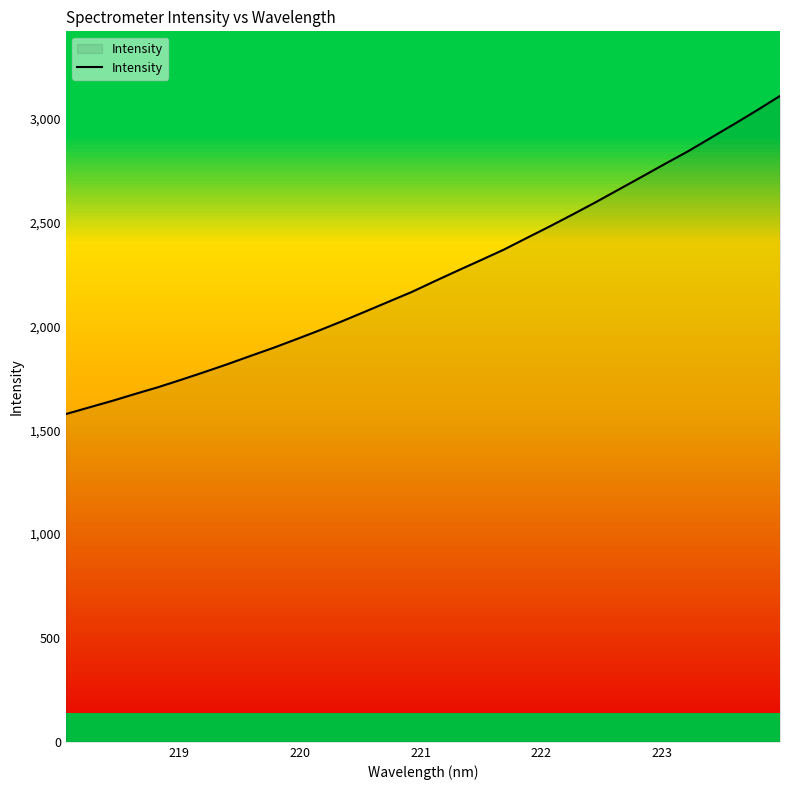

Reading right to left, what are all the values shown in this chart?

3109.7	3040.5	2973.8	2908.4	2843.0	2782.6	2720.8	2659.7	2598.6	2539.6	2481.9	2426.1	2369.6	2318.9	2268.8	2217.7	2165.7	2119.0	2072.3	2025.8	1981.2	1938.7	1897.0	1857.8	1818.0	1780.1	1743.2	1707.5	1674.9	1641.3	1609.8	1578.1